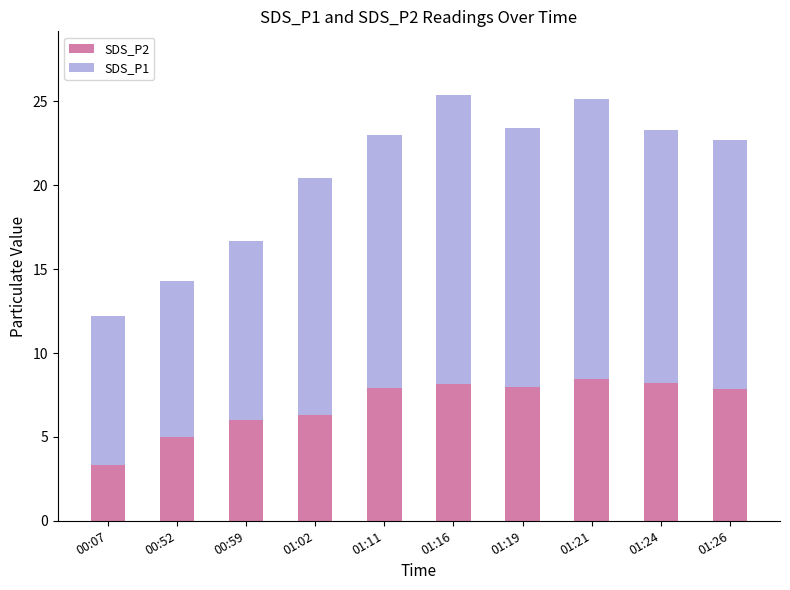

What is the total value across all series at 01:11?

23.0